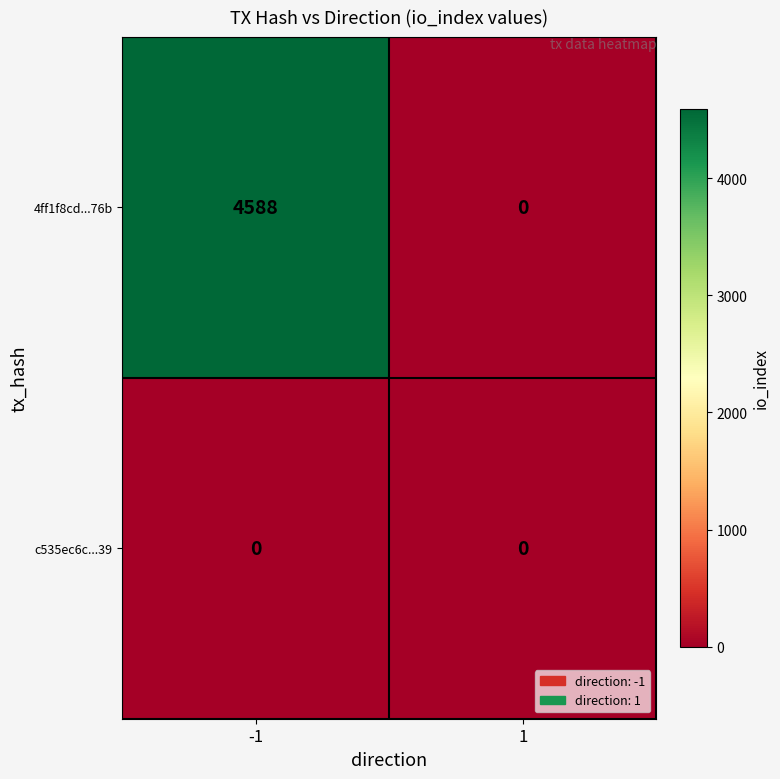

What is the maximum value shown in the chart?

4588